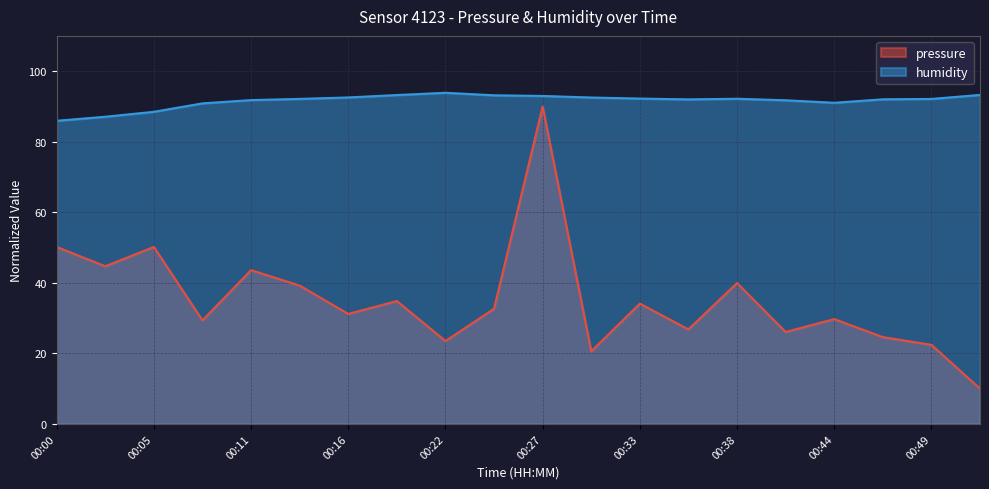

Which series changed the most between 00:22 and 00:27?

pressure